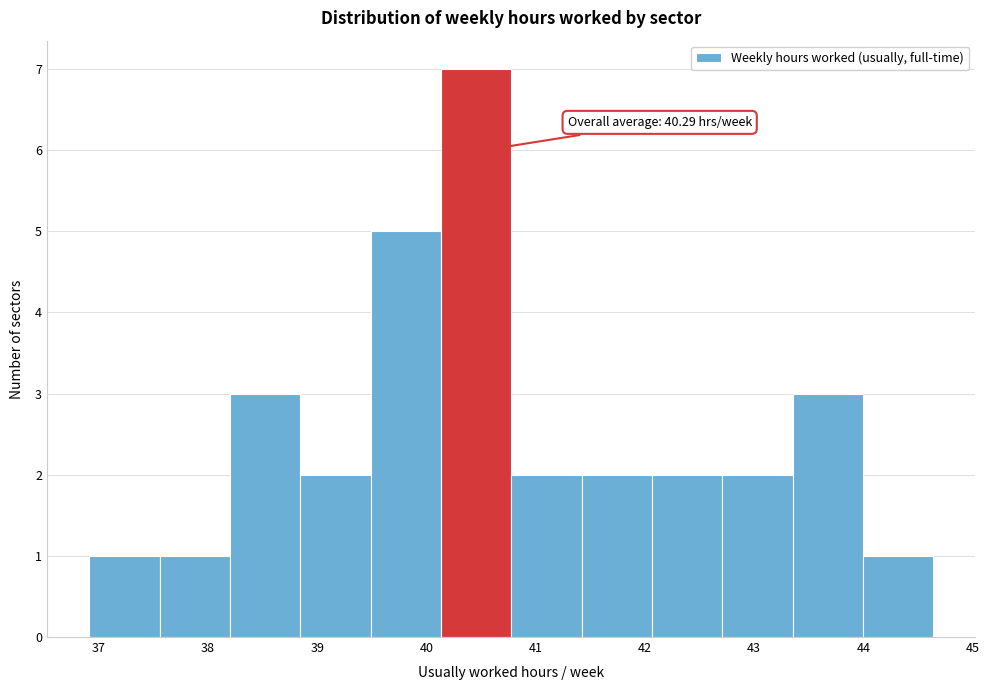

Over which range of the x-axis is the bar tallest?

40.1 to 40.8